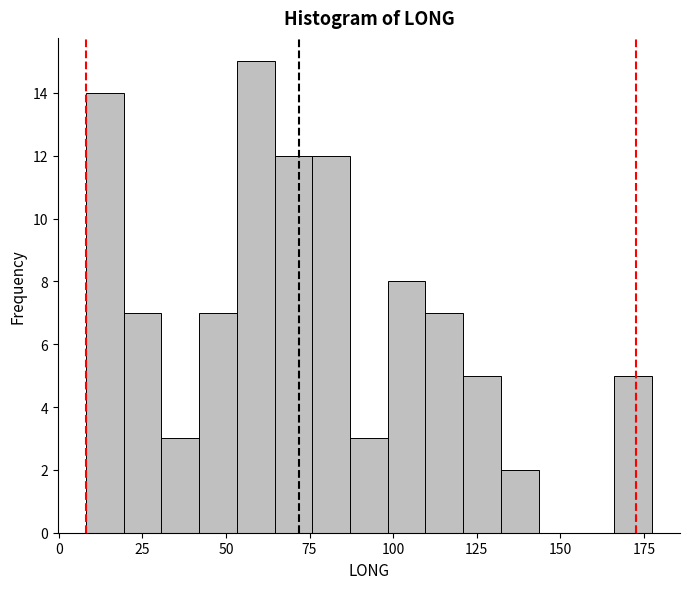

Around what value on the x-axis is the tallest bar? Give the approximate position of its centre, as read against the axis.

60